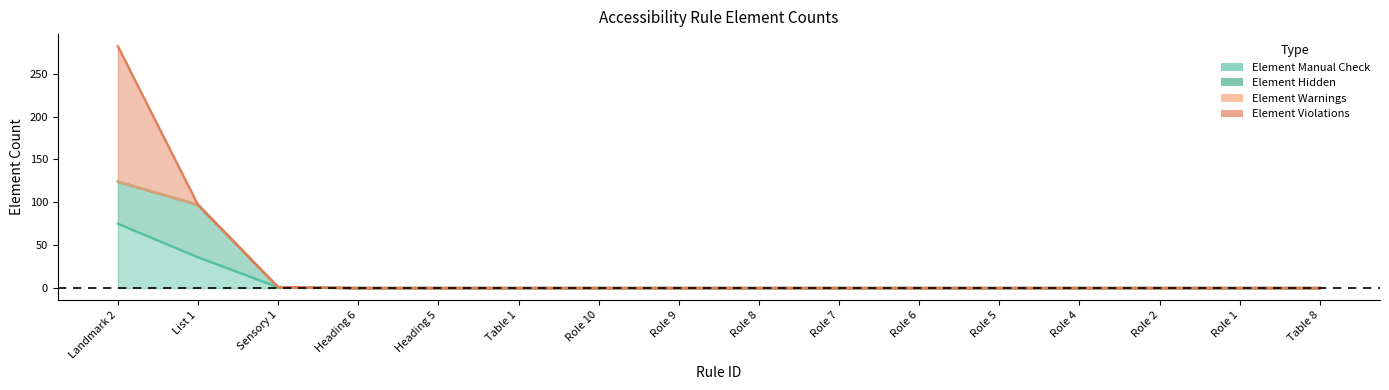

How many categories are shown in the chart?

16